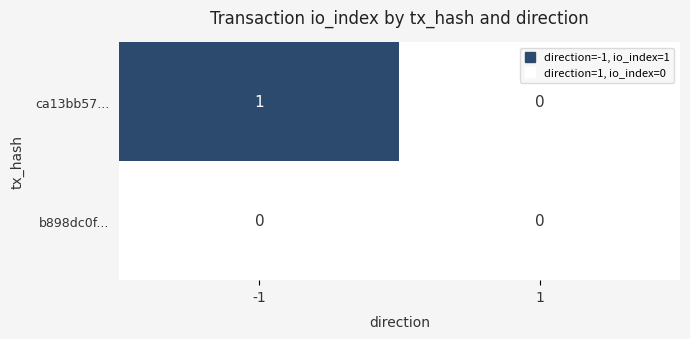

Is it true that ca13bb57... equals 1 at -1?

True